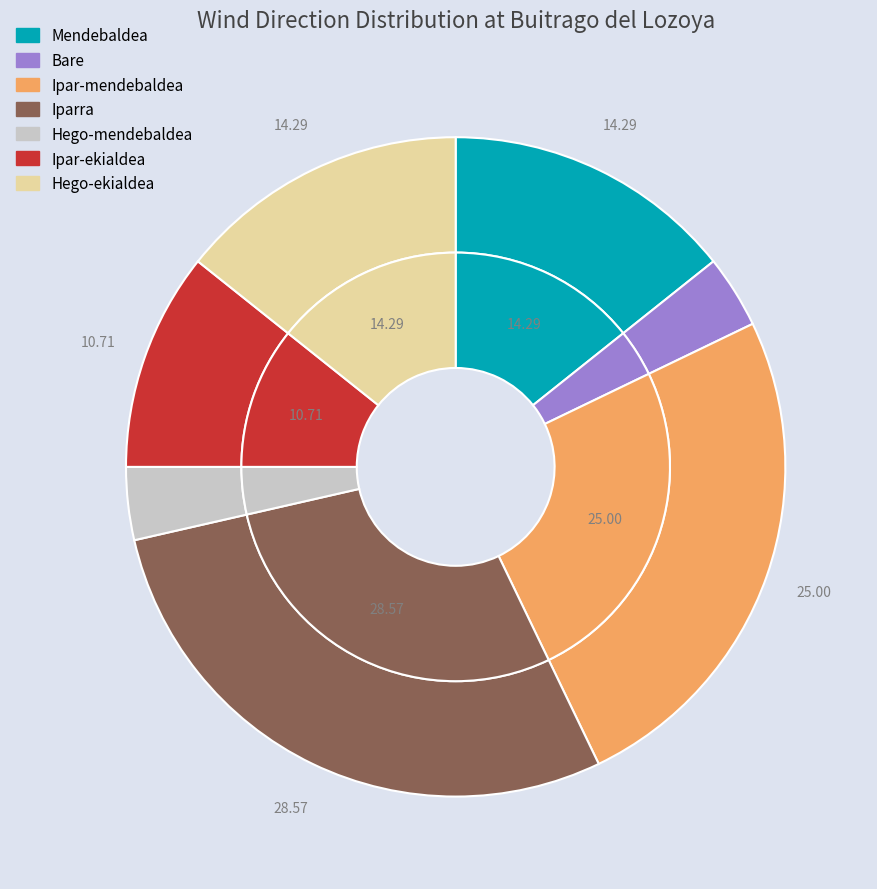

What percentage is the Mendebaldea slice, to the nearest percent?

14%